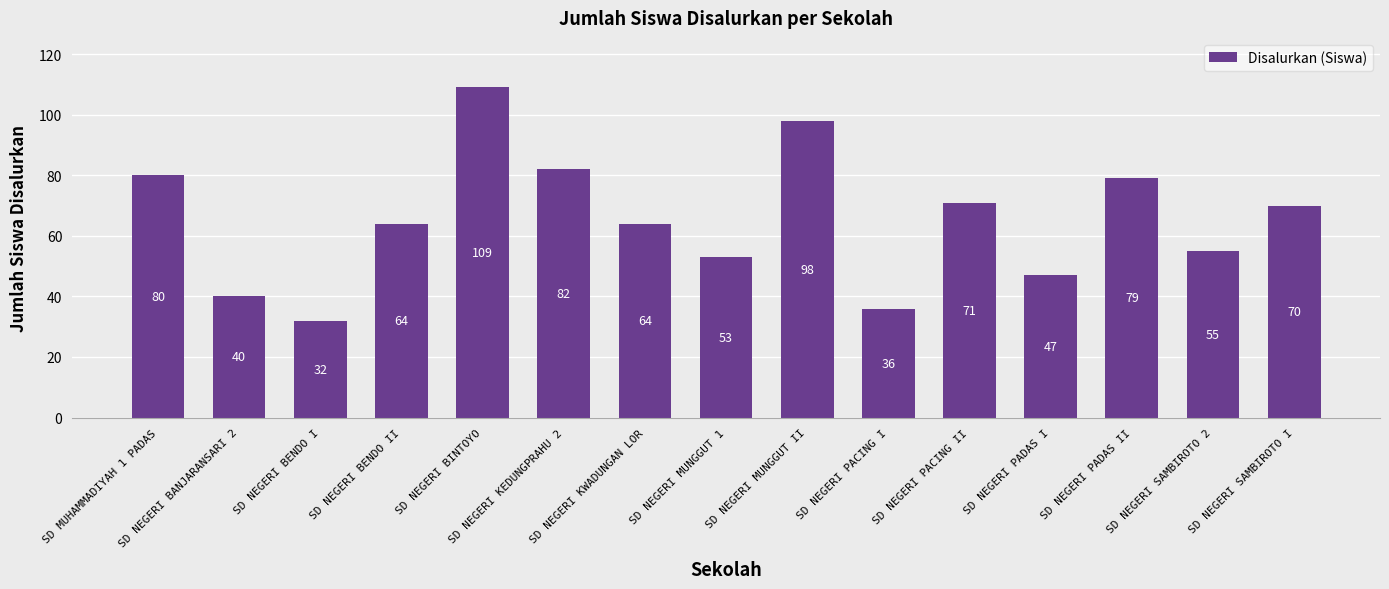

Where is the data nearest to the value 70?

SD NEGERI SAMBIROTO I